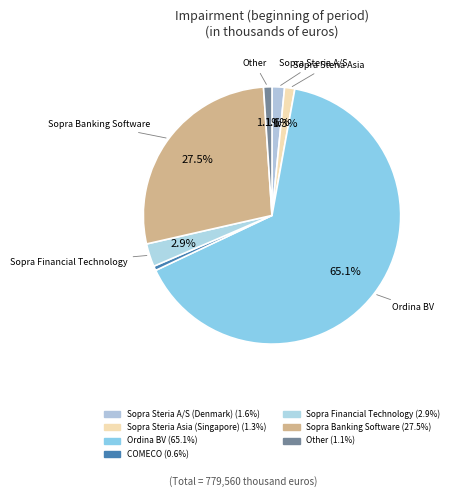

Rank the categories by value from highest to lowest.

Ordina BV, Sopra Banking Software, Sopra Financial Technology, Sopra Steria A/S (Denmark), Sopra Steria Asia (Singapore), Other, COMECO